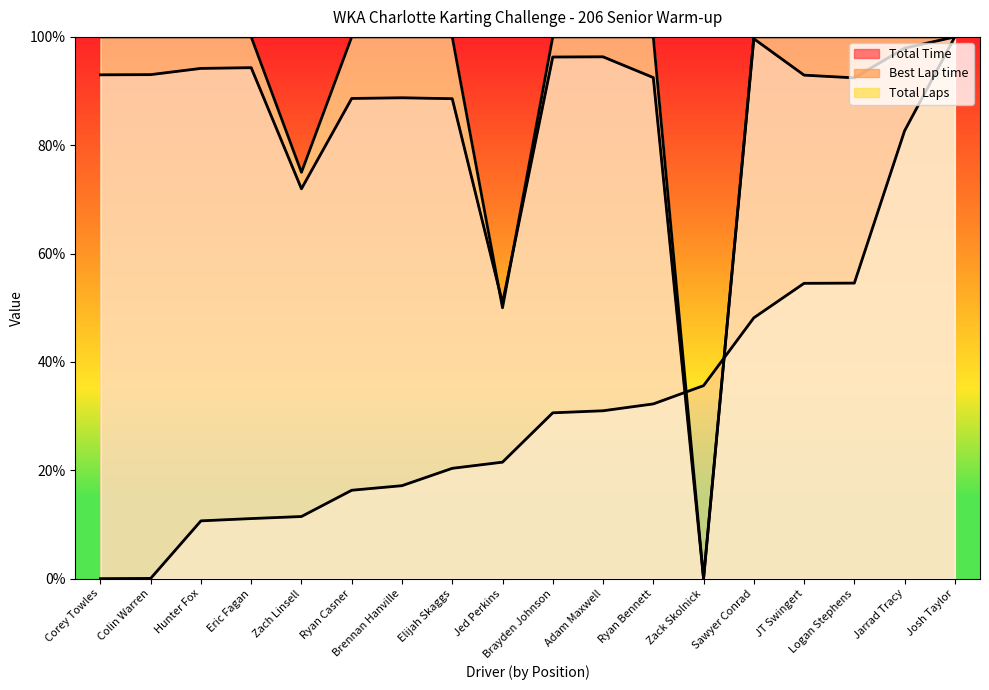

True or false: Total Laps has a value of 43.5 at Jarrad Tracy.

False